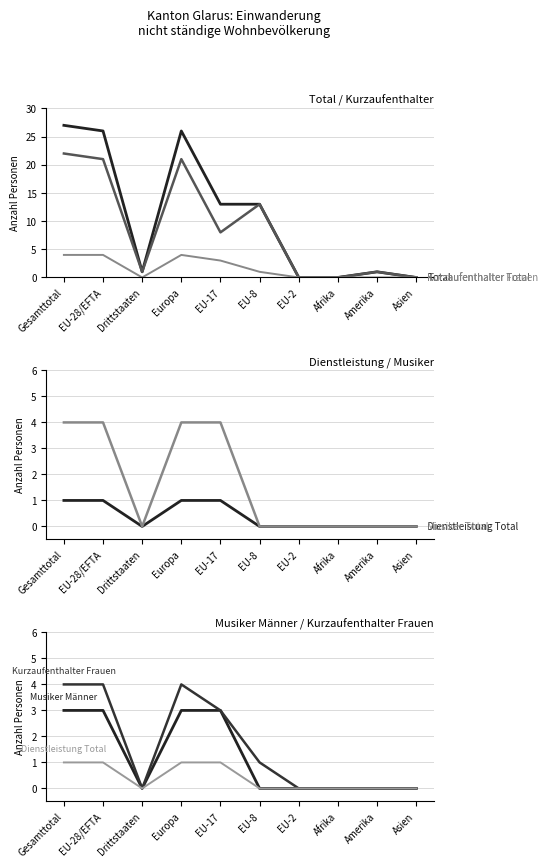

Reading left to right, list all the values displayed in this chart.

Total (col_3): 27	26	1	26	13	13	0	0	1	0
Kurzaufenthalter Total (col_4): 22	21	1	21	8	13	0	0	1	0
Kurzaufenthalter Frauen (col_5): 4	4	0	4	3	1	0	0	0	0
Dienstleistung Total (col_7): 1	1	0	1	1	0	0	0	0	0
Musiker Total (col_10): 4	4	0	4	4	0	0	0	0	0
Musiker Männer (col_12): 3	3	0	3	3	0	0	0	0	0